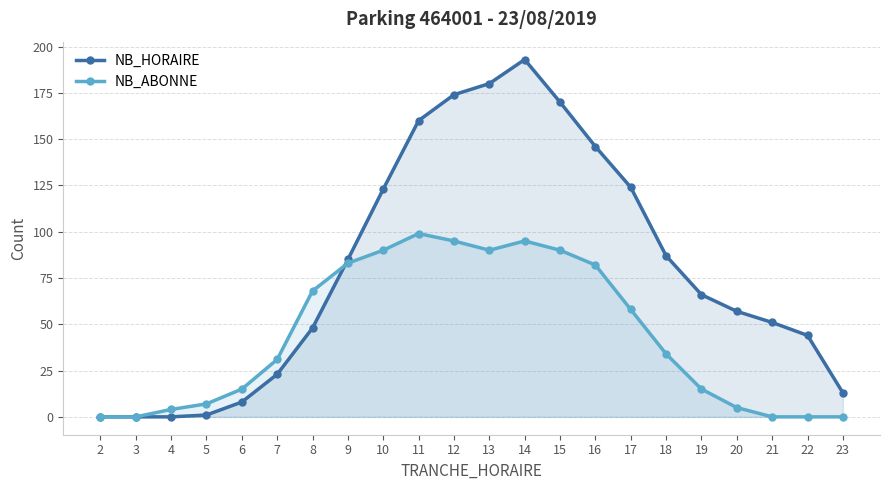

Is it true that NB_ABONNE equals 58 at 17?

True